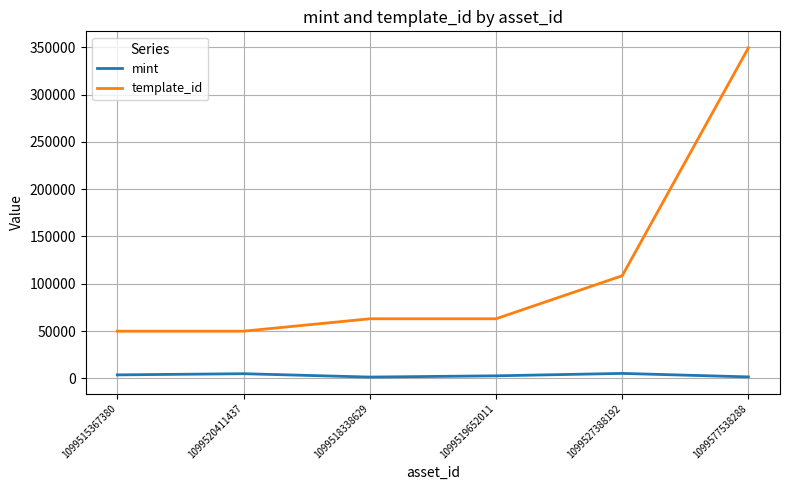

At which category does the chart reach its peak across all series?

1099577538288